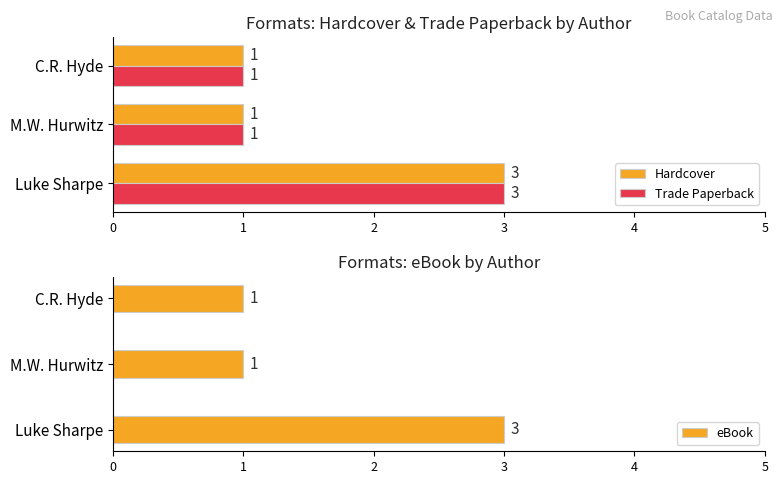

List the series in order of their peak value, highest first.

Hardcover, Trade Paperback, eBook